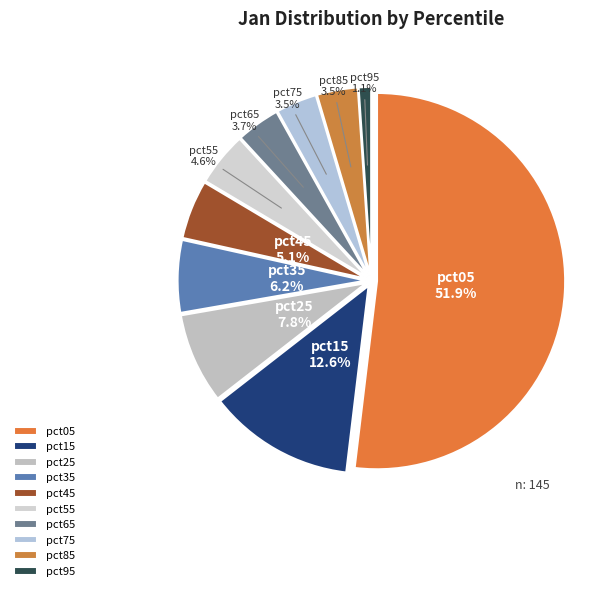

The pct25 slice represents 8% of the pie. True or false?

True